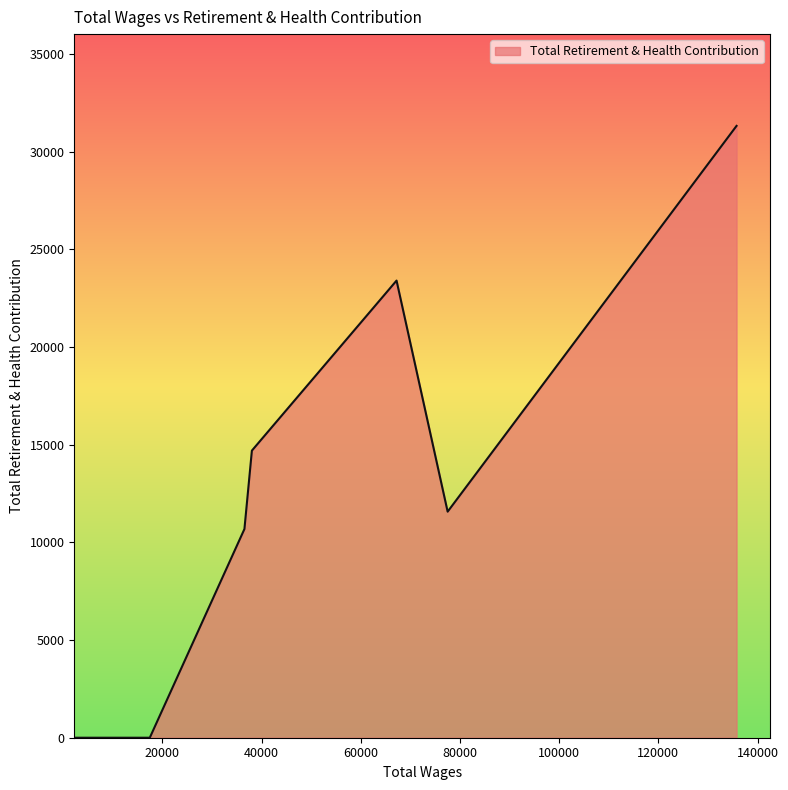

What is the maximum value shown in the chart?

31313